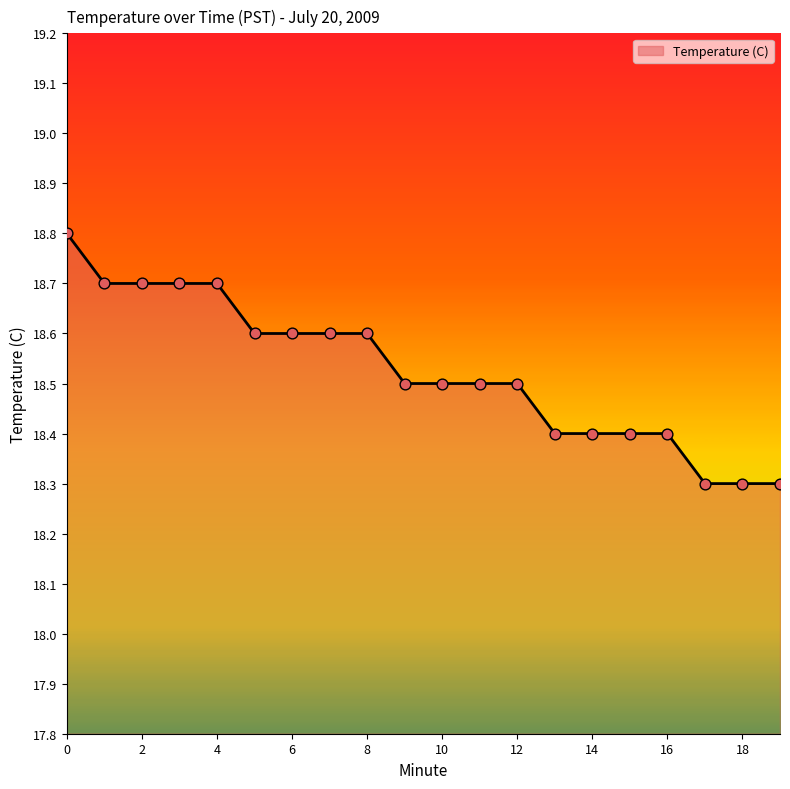

What is the difference between the maximum and minimum values?

0.5